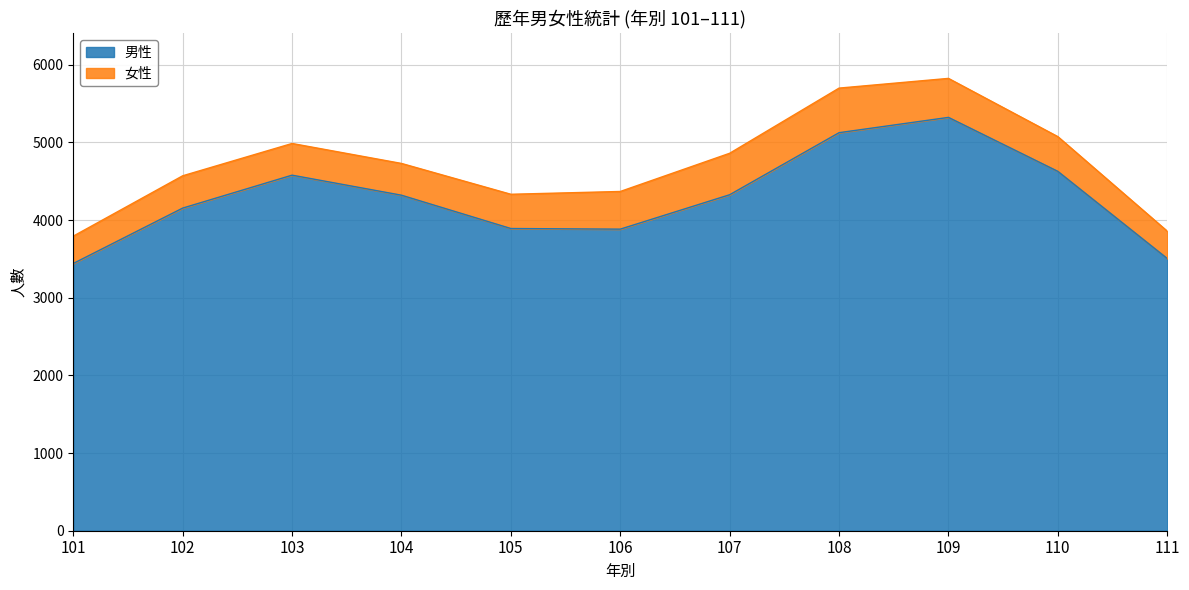

What is the sum of the values at 106 and 108?

9008